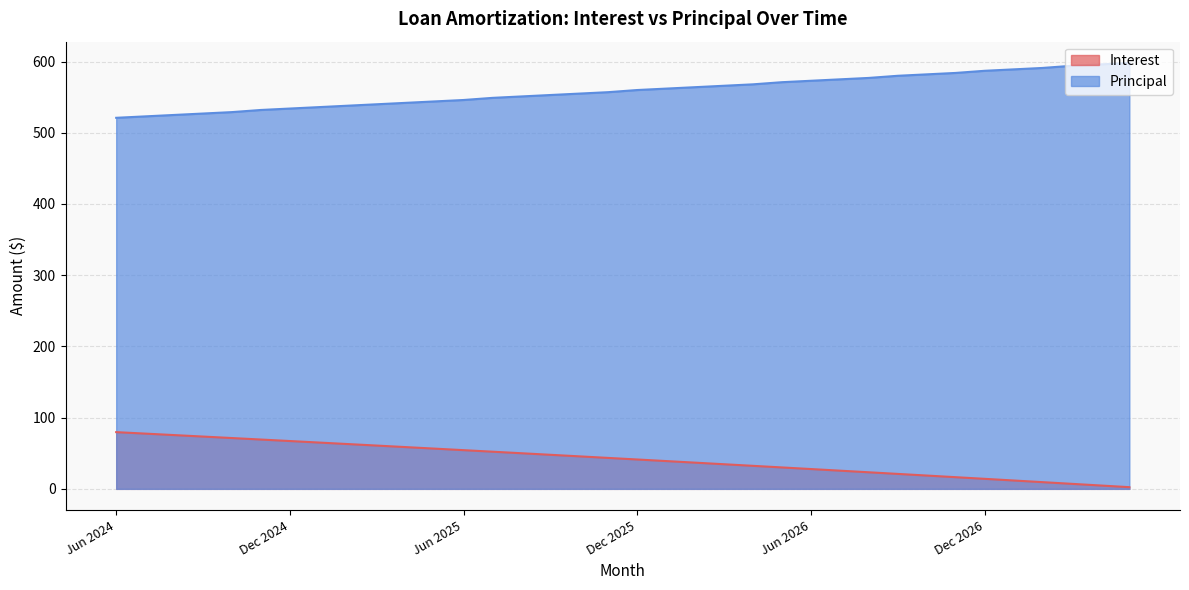

Reading right to left, transcribe all the data shown in this chart.

Interest: 2.4	4.7	7.1	9.4	11.8	14.1	16.4	18.7	21.0	23.3	25.6	27.8	30.1	32.3	34.6	36.8	39.0	41.2	43.4	45.6	47.8	50.0	52.2	54.3	56.5	58.6	60.8	62.9	65.0	67.2	69.2	71.3	73.4	75.5	77.6	79.6
Principal: 598.0	596.0	594.0	591.0	589.0	587.0	584.0	582.0	580.0	577.0	575.0	573.0	571.0	568.0	566.0	564.0	562.0	560.0	557.0	555.0	553.0	551.0	549.0	546.0	544.0	542.0	540.0	538.0	536.0	534.0	532.0	529.0	527.0	525.0	523.0	521.0